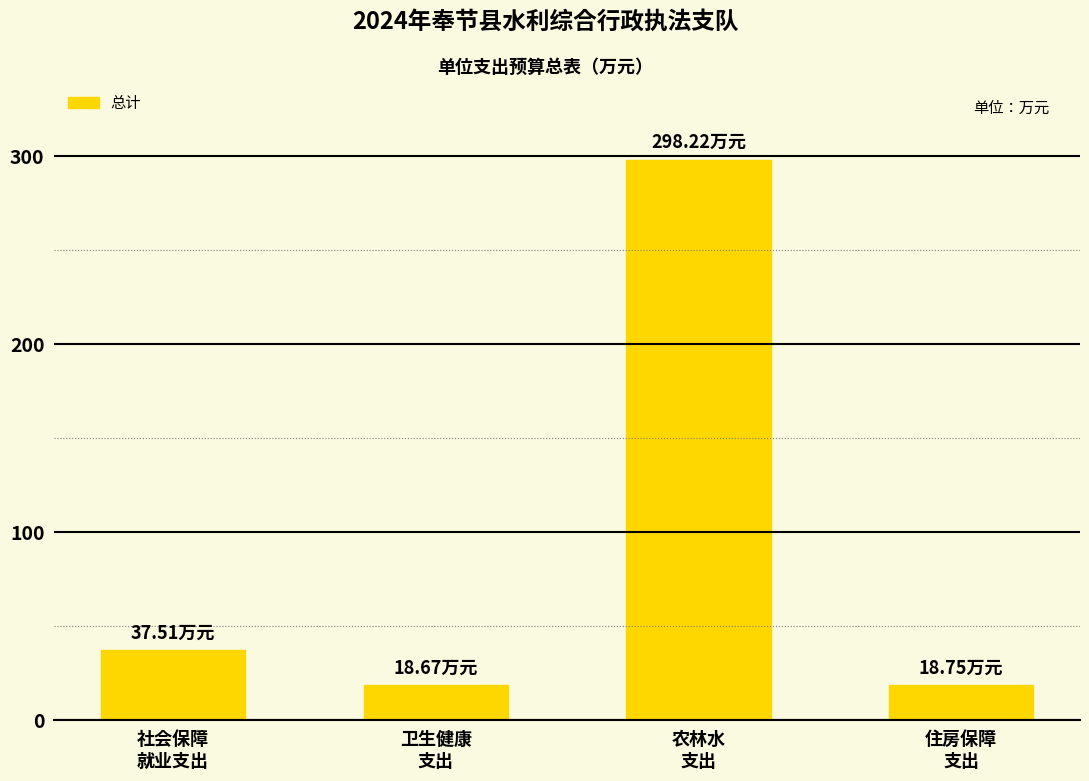

What is the difference between the second highest and minimum values?

18.8